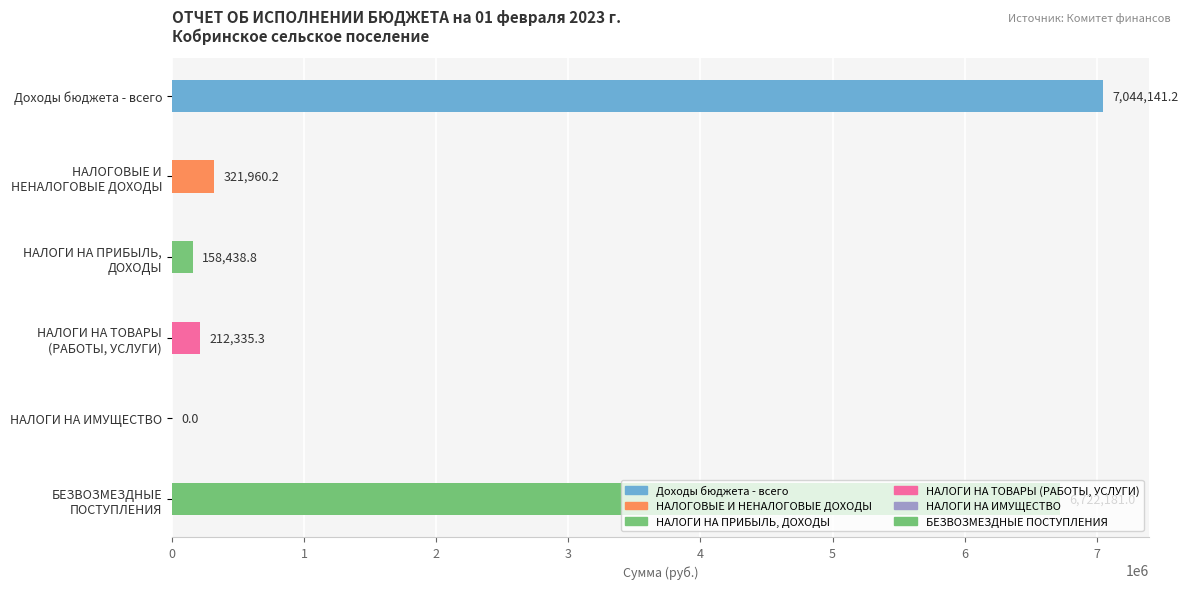

Which category has the highest value across all series?

Доходы бюджета - всего